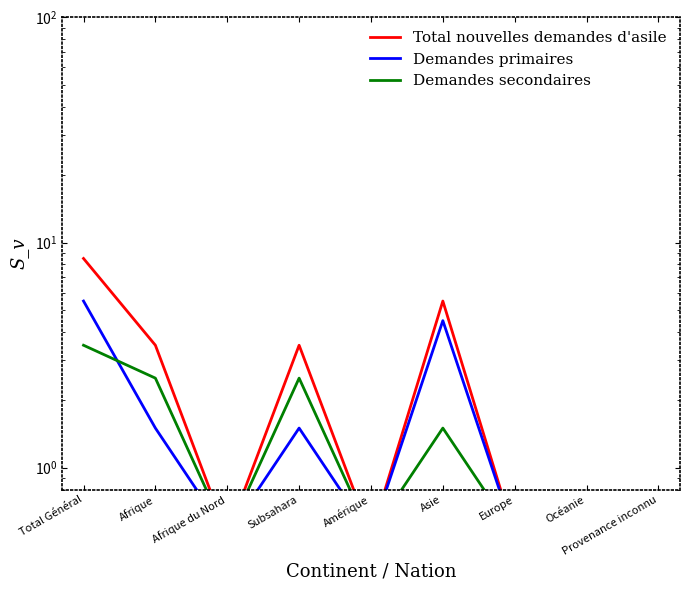

Reading left to right, what are all the values shown in this chart?

Total nouvelles demandes d'asile: Total Général=8.5	Afrique=3.5	Afrique du Nord=0.5	Subsahara=3.5	Amérique=0.5	Asie=5.5	Europe=0.5	Océanie=0.5	Provenance inconnu=0.5
Demandes primaires: Total Général=5.5	Afrique=1.5	Afrique du Nord=0.5	Subsahara=1.5	Amérique=0.5	Asie=4.5	Europe=0.5	Océanie=0.5	Provenance inconnu=0.5
Demandes secondaires: Total Général=3.5	Afrique=2.5	Afrique du Nord=0.5	Subsahara=2.5	Amérique=0.5	Asie=1.5	Europe=0.5	Océanie=0.5	Provenance inconnu=0.5